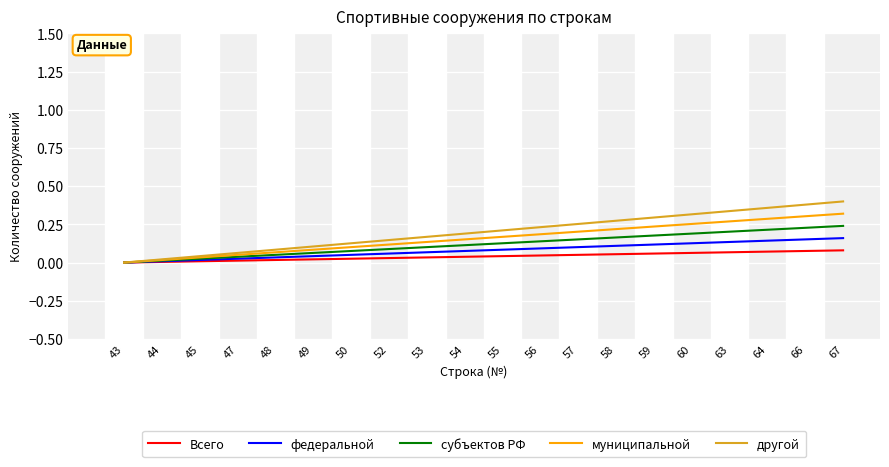

What is the difference between the highest and lowest values at 47?

0.1